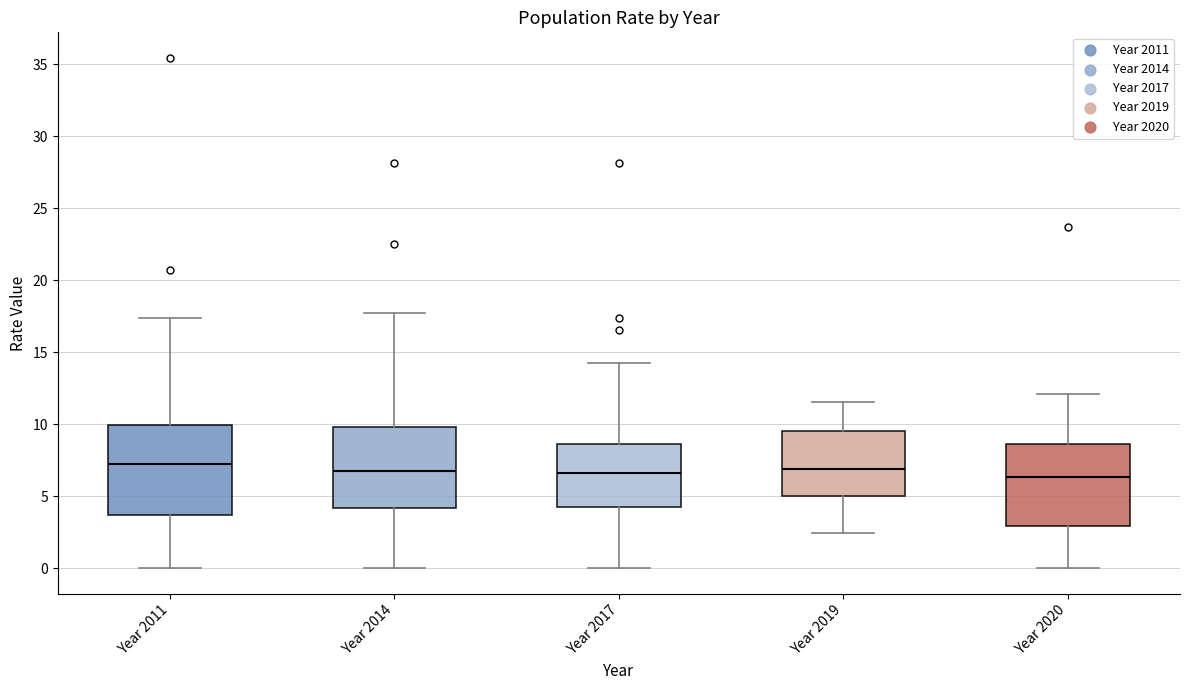

Where does the median line of the box for Year 2014 sit on the y-axis? The values are not printed on the chart, so give them approximately, as read against the axis.

6.5